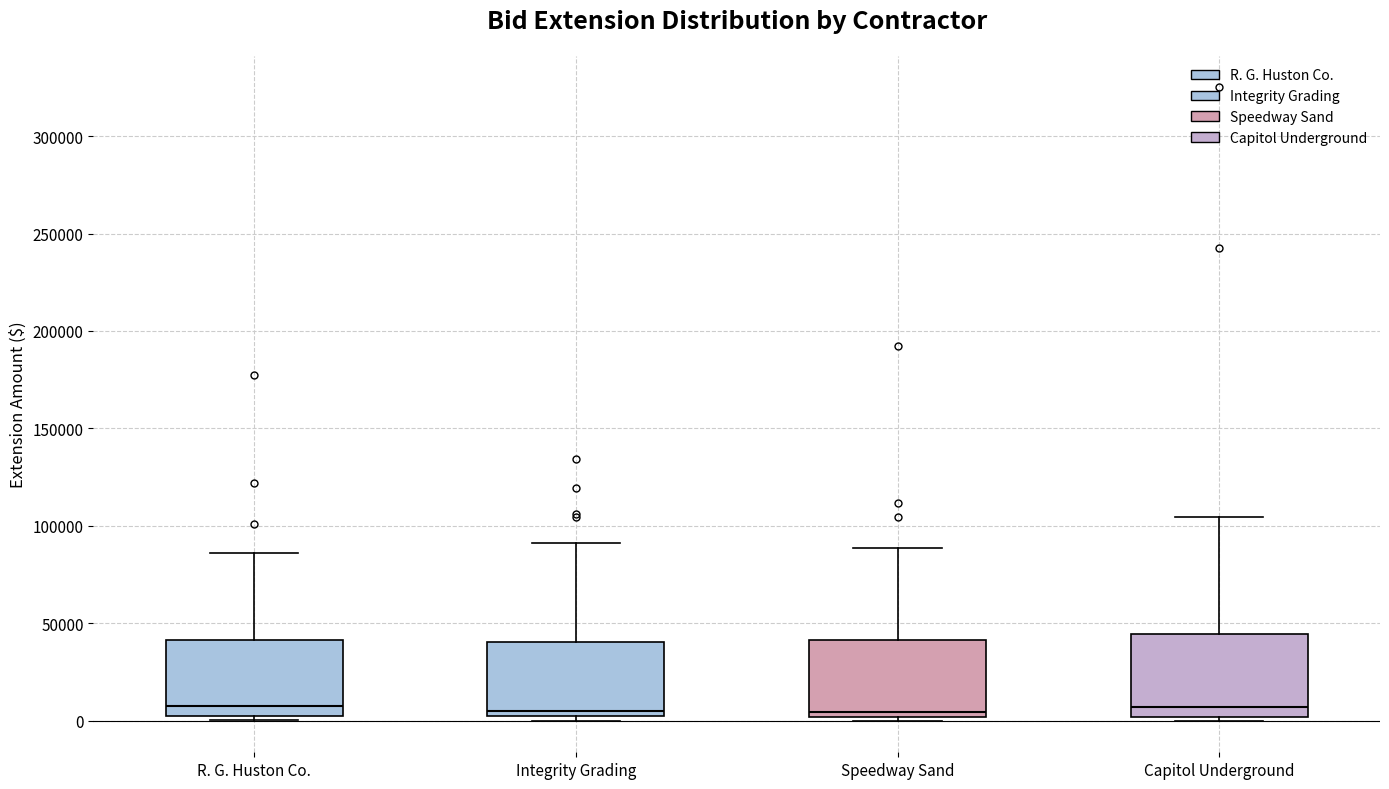

Reading left to right, read every box against the y-axis: the position of its median line, the range the box covers, and the ends of its whiskers. The values are not printed on the chart, so give them approximately, as read against the axis.

R. G. Huston Co.: median 5000 (just above the box's lower edge), box 5000 to 40000, whiskers 0 to 85000
Integrity Grading: median 5000, box 0 to 40000, whiskers 0 (just below the box's lower edge) to 90000
Speedway Sand: median 5000, box 0 to 40000, whiskers 0 (just below the box's lower edge) to 90000
Capitol Underground: median 5000, box 0 to 45000, whiskers 0 (just below the box's lower edge) to 105000